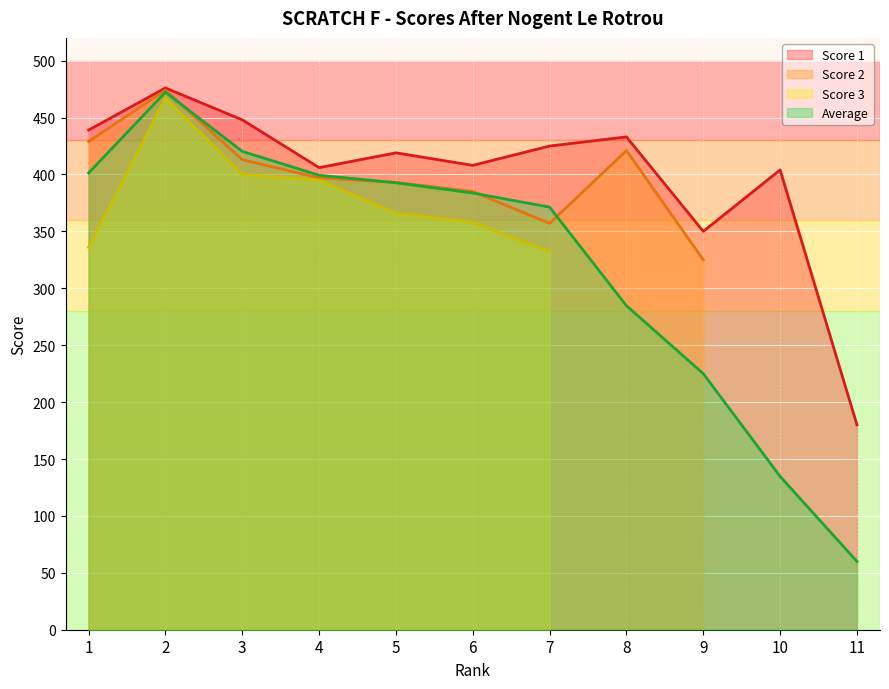

At which category does the chart reach its minimum across all series?

11